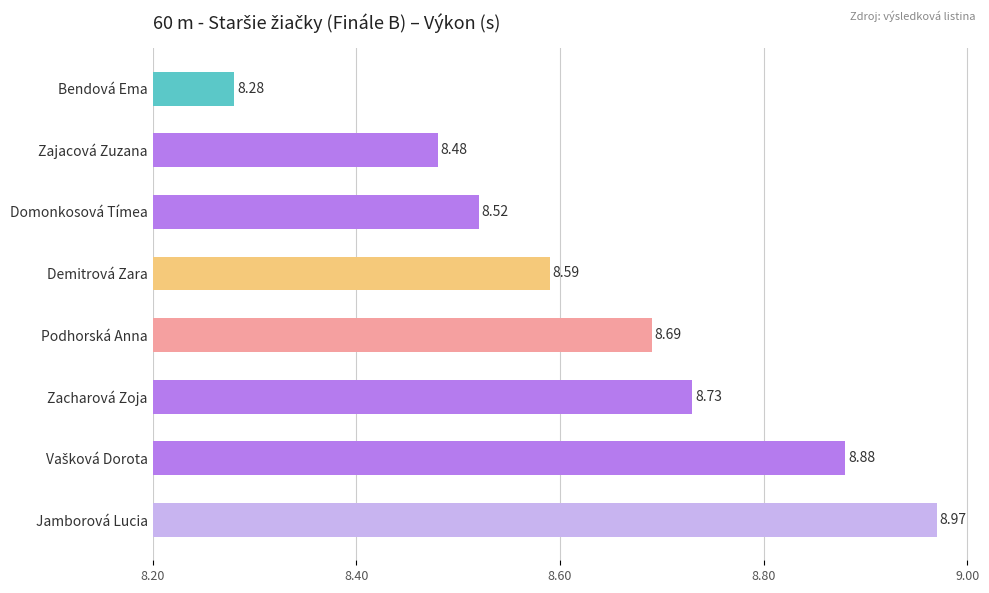

How many bars are there in total?

8